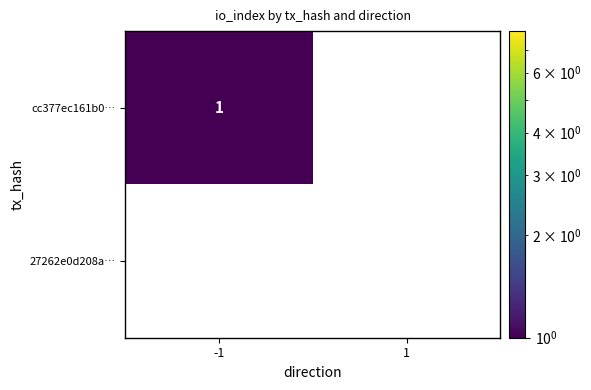

Between -1 and 1, which series saw the biggest shift?

cc377ec161b0…